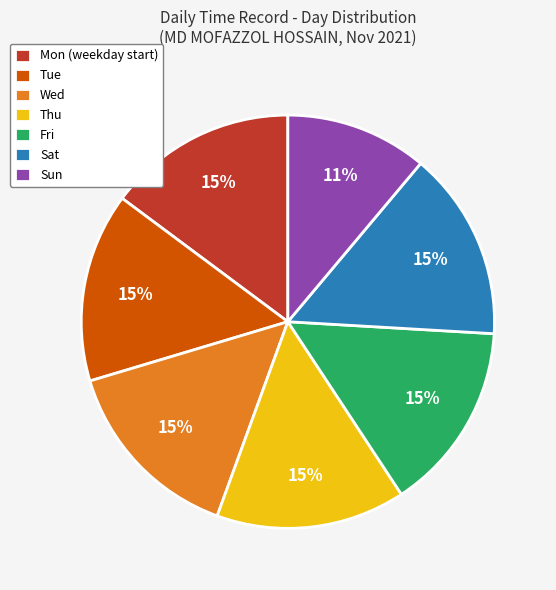

Is it true that Sun is 11% of the pie?

True